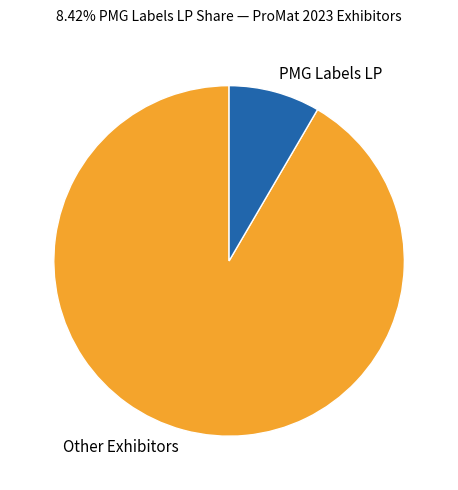

Rank the categories by value from highest to lowest.

Other Exhibitors, PMG Labels LP